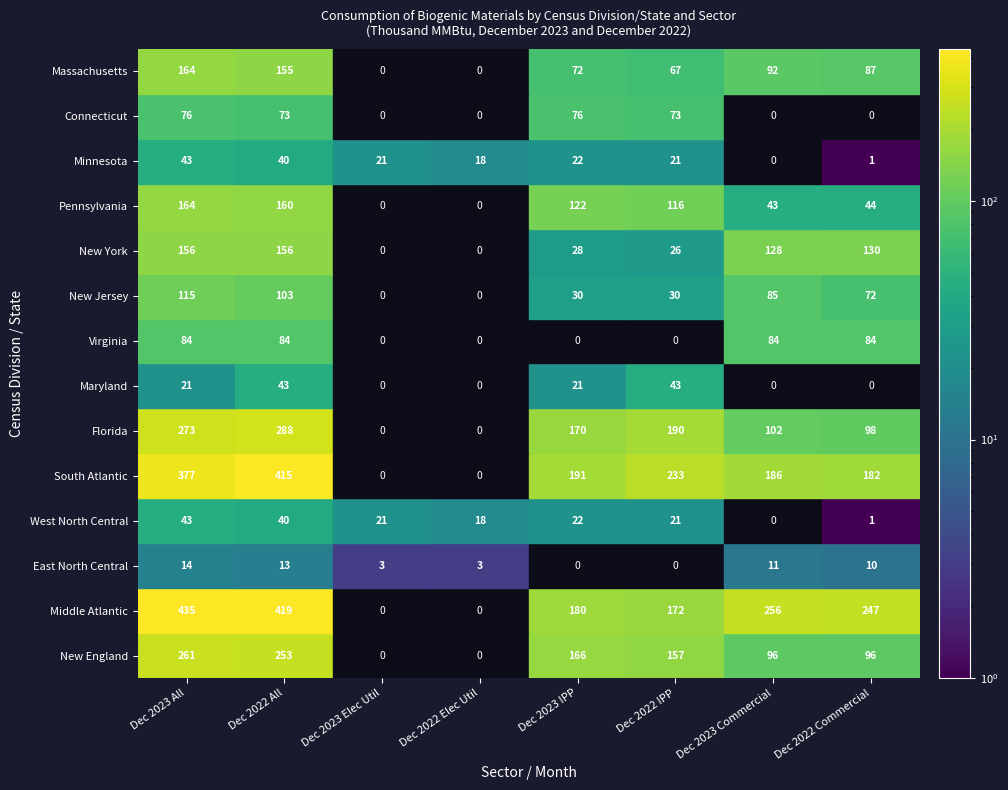

What is the highest value of the New England series?

261